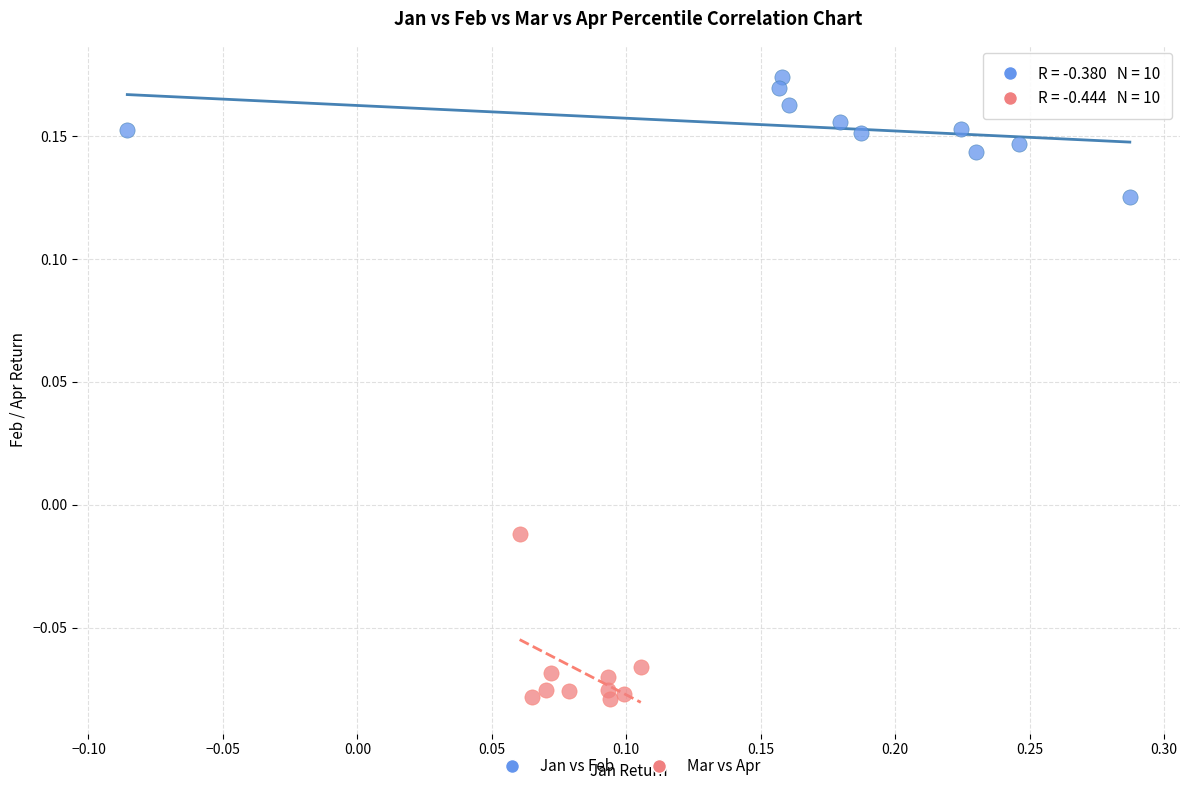

Which series contains the highest Y value?

Jan vs Feb